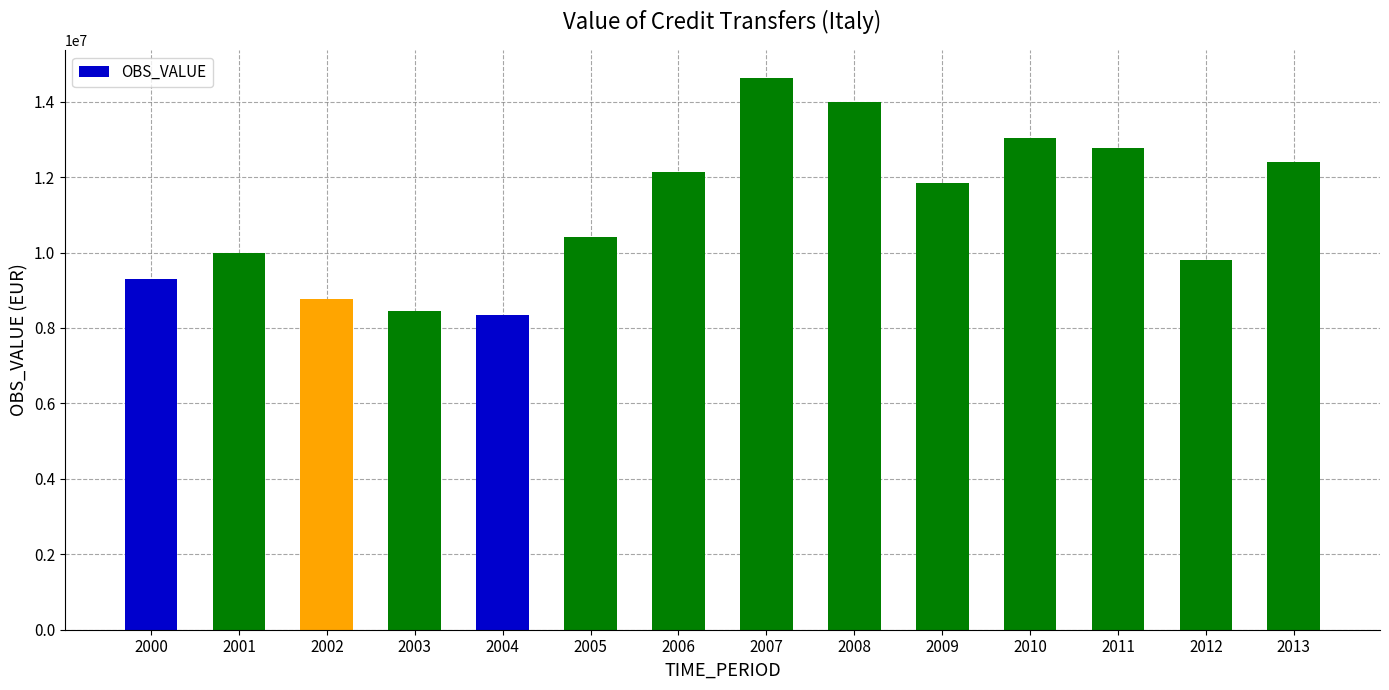

The value at 2006 is 3210960.3. True or false?

False